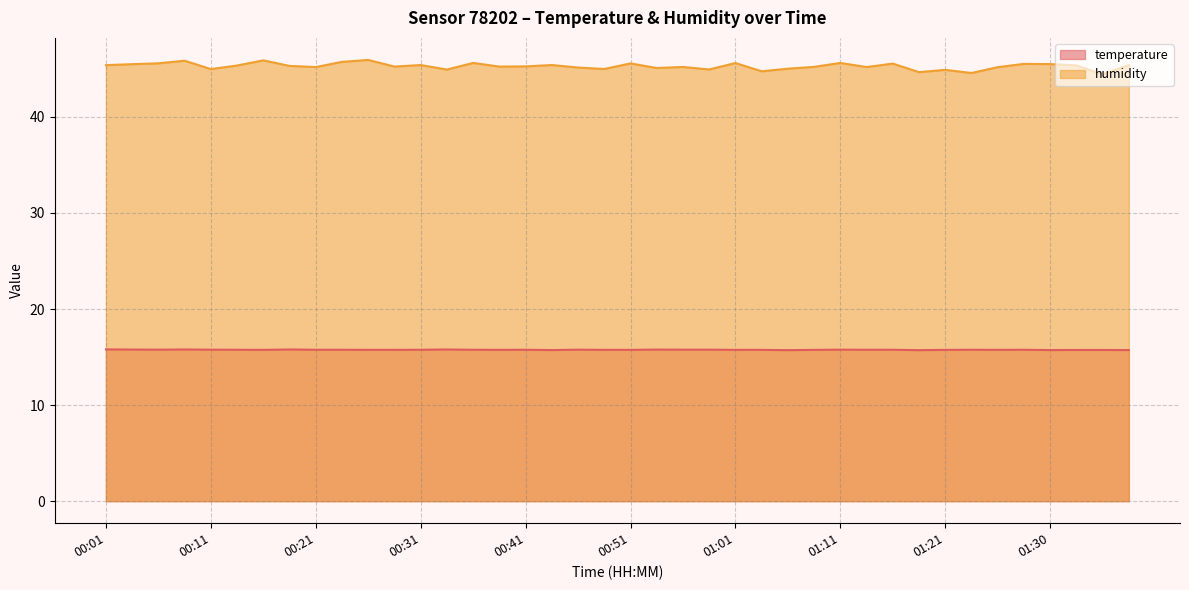

The value of humidity at 01:23 is 31.2. True or false?

False